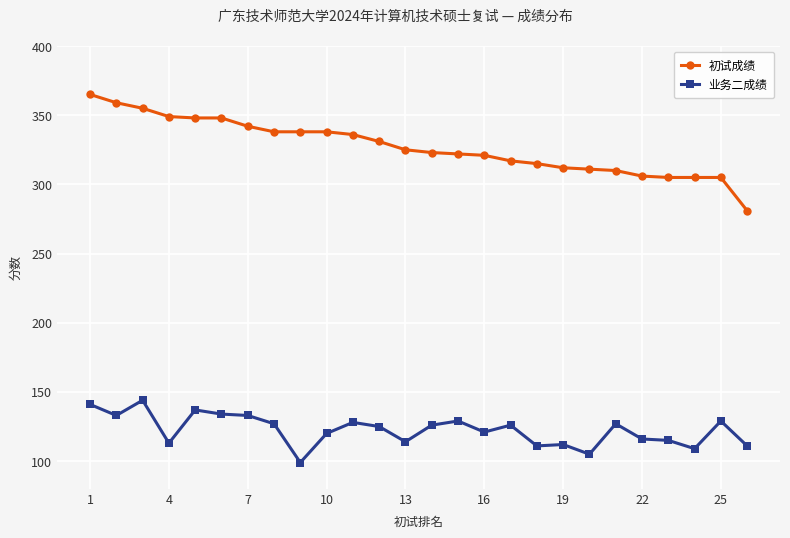

True or false: 初试成绩 and 业务二成绩 intersect in this chart.

False